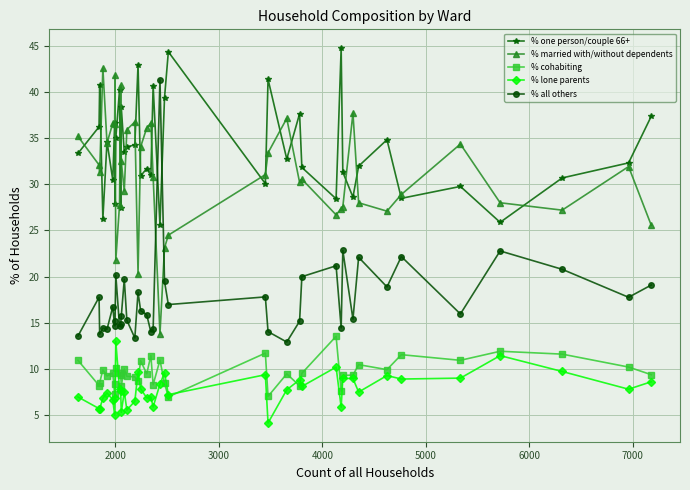

What is the lowest value of the % lone parents series?

4.1